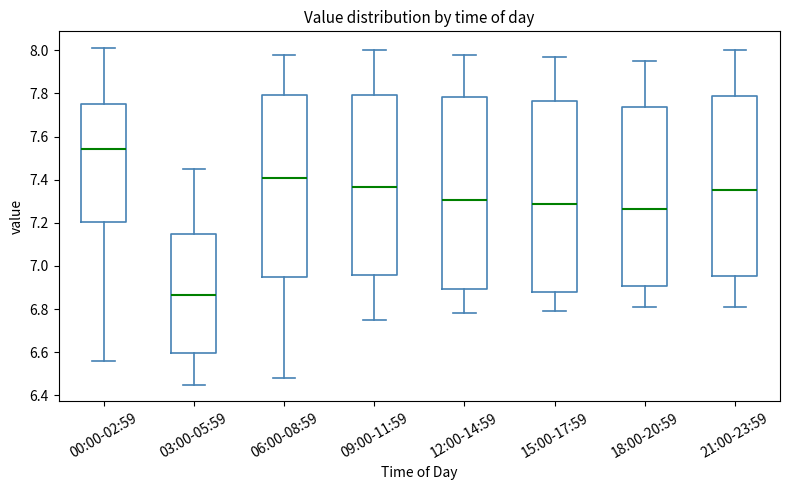

Reading left to right, read every box against the y-axis: the position of its median line, the range the box covers, and the ends of its whiskers. The values are not printed on the chart, so give them approximately, as read against the axis.

00:00-02:59: median 7.54, box 7.20 to 7.76, whiskers 6.56 to 8.02
03:00-05:59: median 6.86, box 6.60 to 7.16, whiskers 6.46 to 7.46
06:00-08:59: median 7.42, box 6.96 to 7.80, whiskers 6.48 to 7.98
09:00-11:59: median 7.36, box 6.96 to 7.80, whiskers 6.76 to 8.00
12:00-14:59: median 7.30, box 6.90 to 7.78, whiskers 6.78 to 7.98
15:00-17:59: median 7.28, box 6.88 to 7.76, whiskers 6.80 to 7.98
18:00-20:59: median 7.26, box 6.90 to 7.74, whiskers 6.82 to 7.96
21:00-23:59: median 7.36, box 6.96 to 7.80, whiskers 6.82 to 8.00